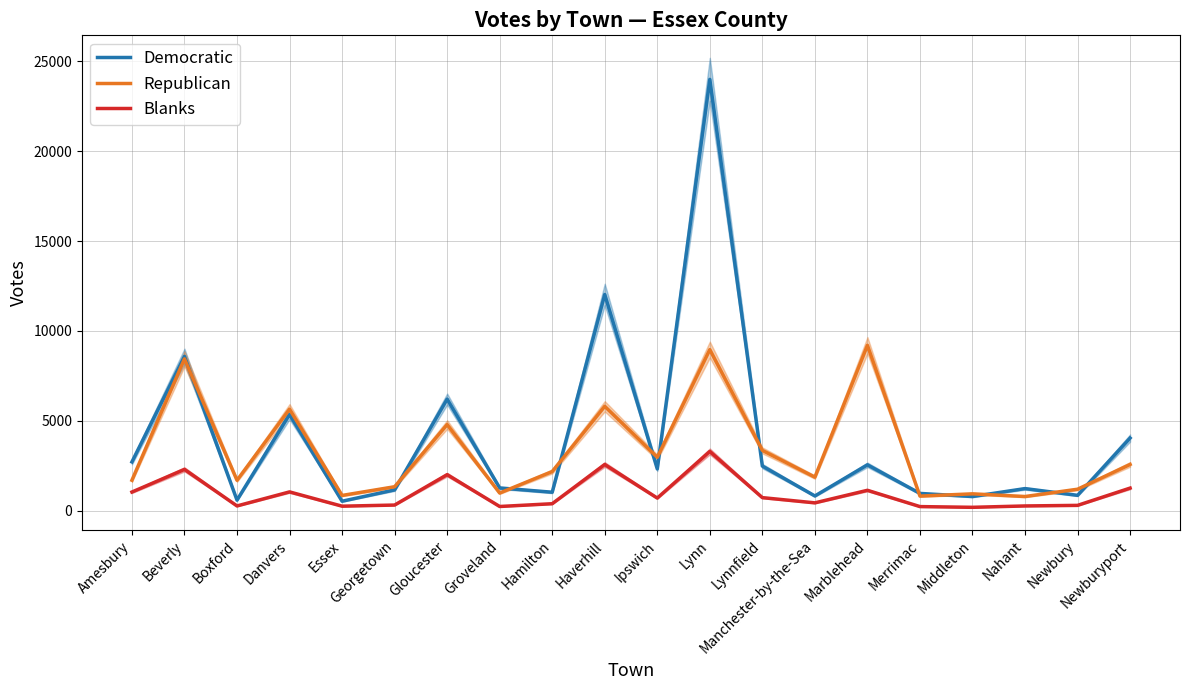

What is the sum of the Blanks values at Beverly and Essex?

2536